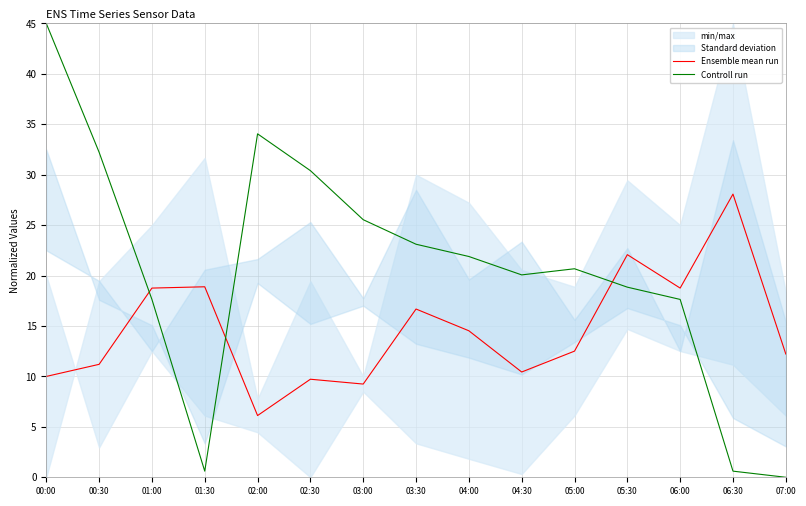

Rank the series at 04:00 from lowest to highest value.

Ensemble mean run, Controll run